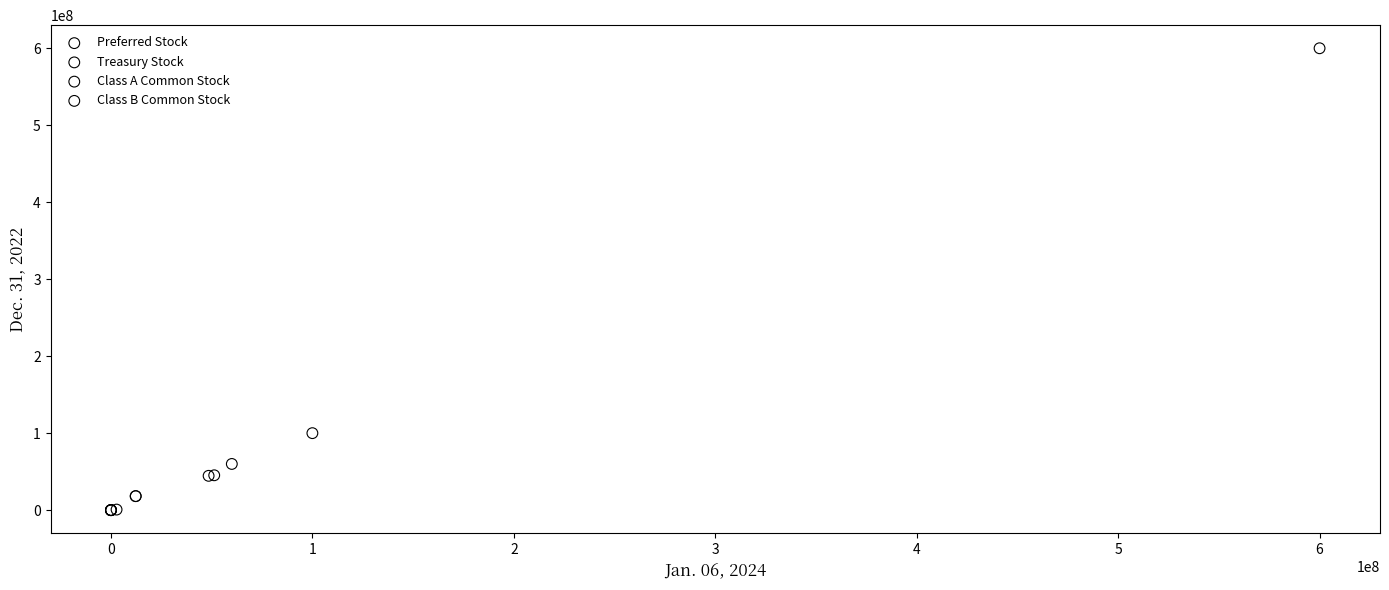

What are all the series names shown in the legend?

Preferred Stock, Treasury Stock, Class A Common Stock, Class B Common Stock